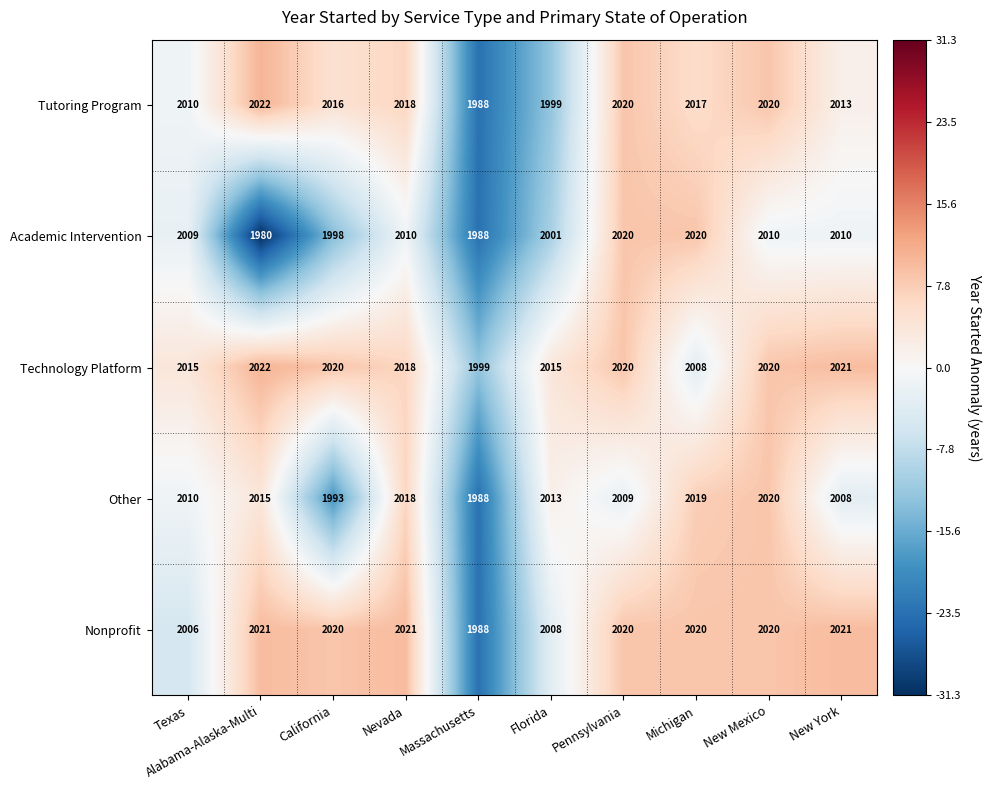

True or false: Technology Platform has a value of 1201 at Florida.

False